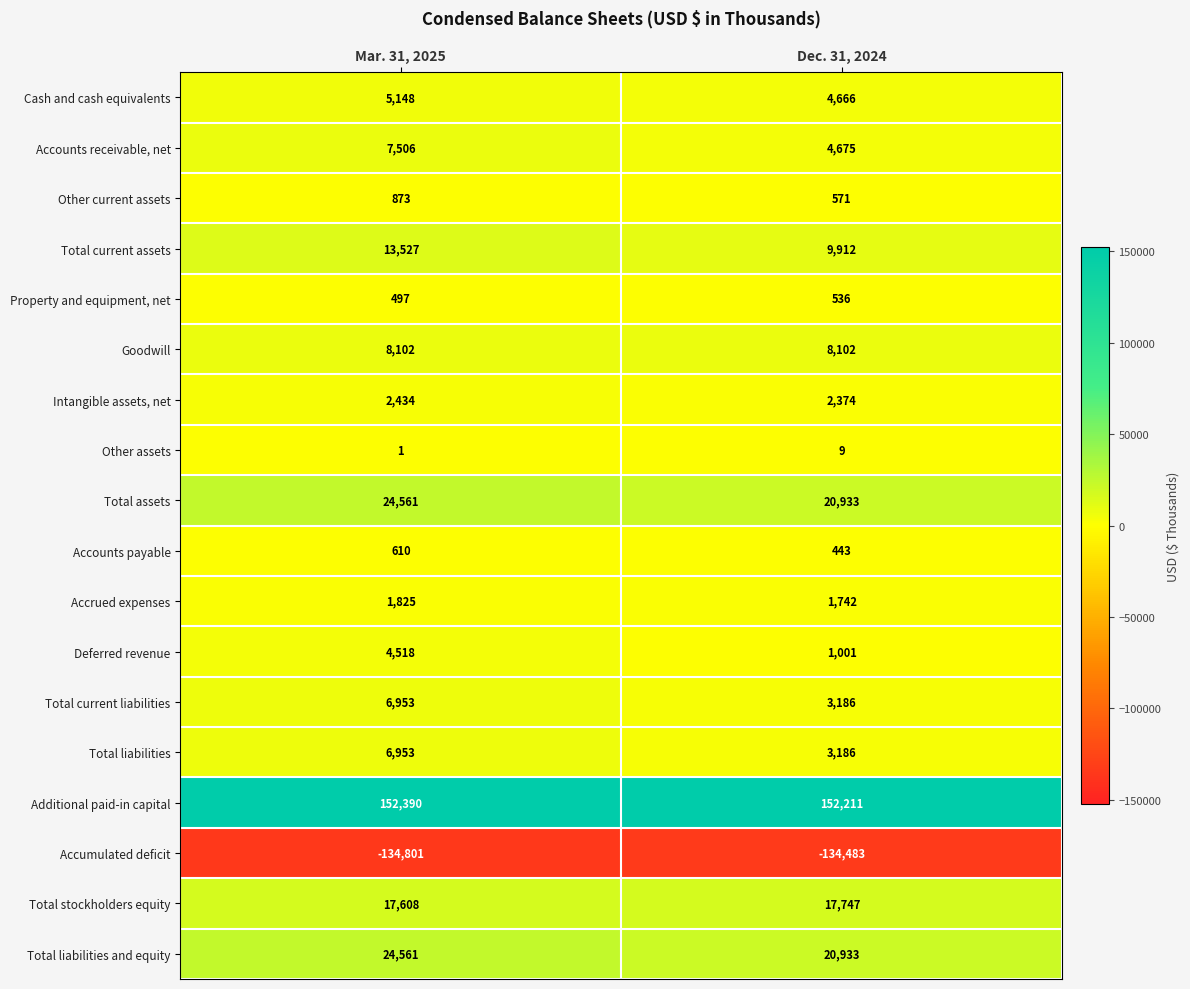

What is the sum of the Other assets values at Dec. 31, 2024 and Mar. 31, 2025?

10